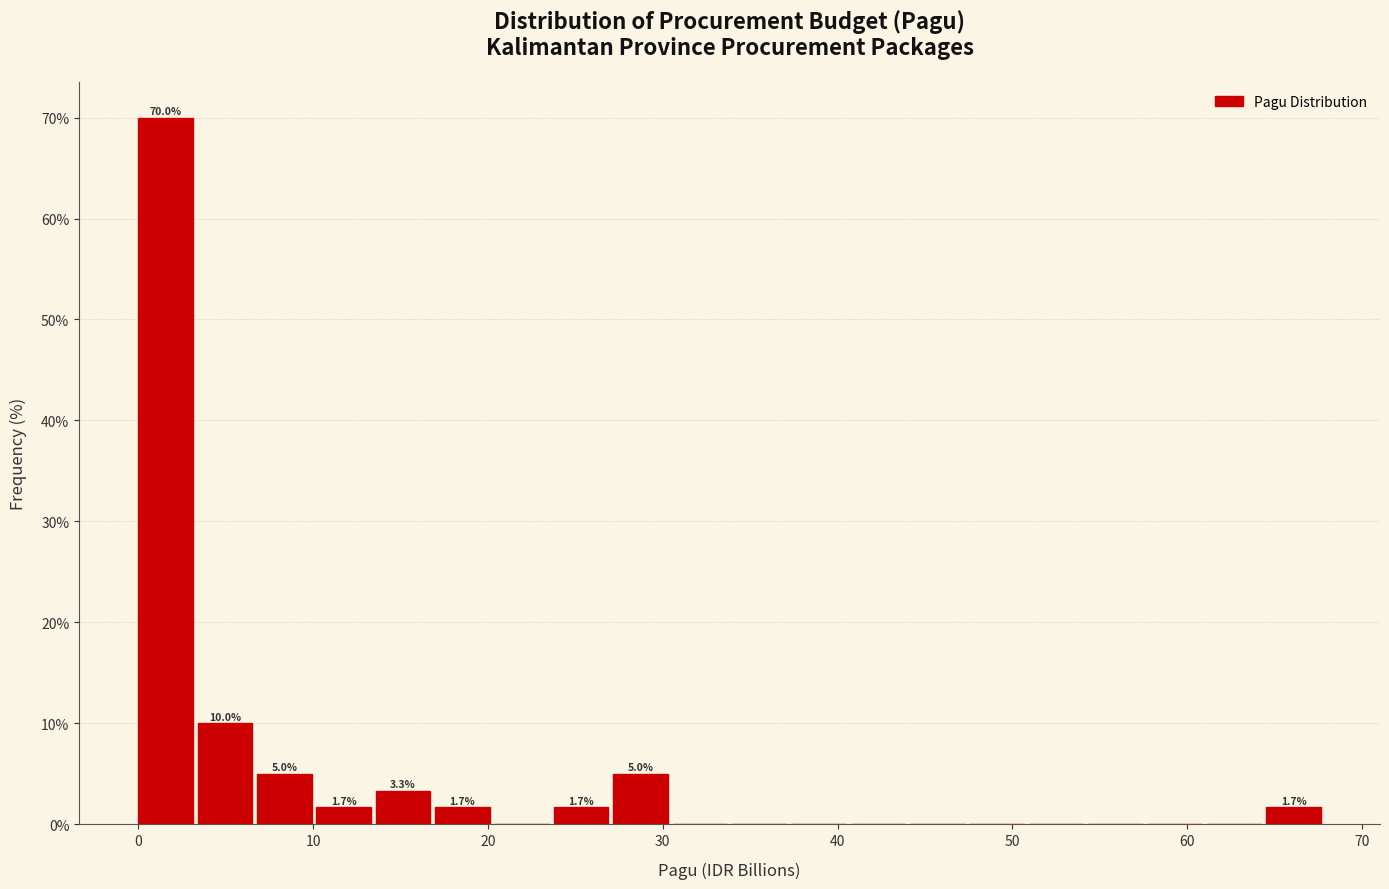

Around what value on the x-axis is the tallest bar? Give the approximate position of its centre, as read against the axis.

2